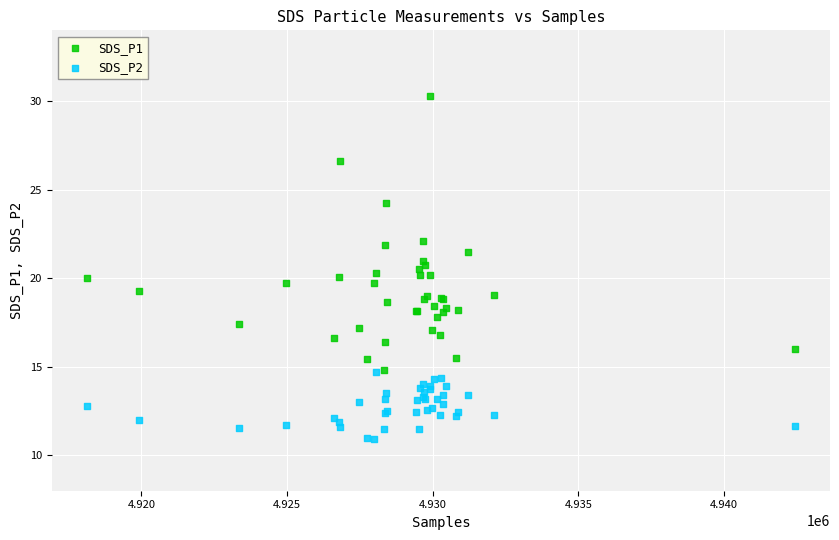

What are all the series names shown in the legend?

SDS_P1, SDS_P2